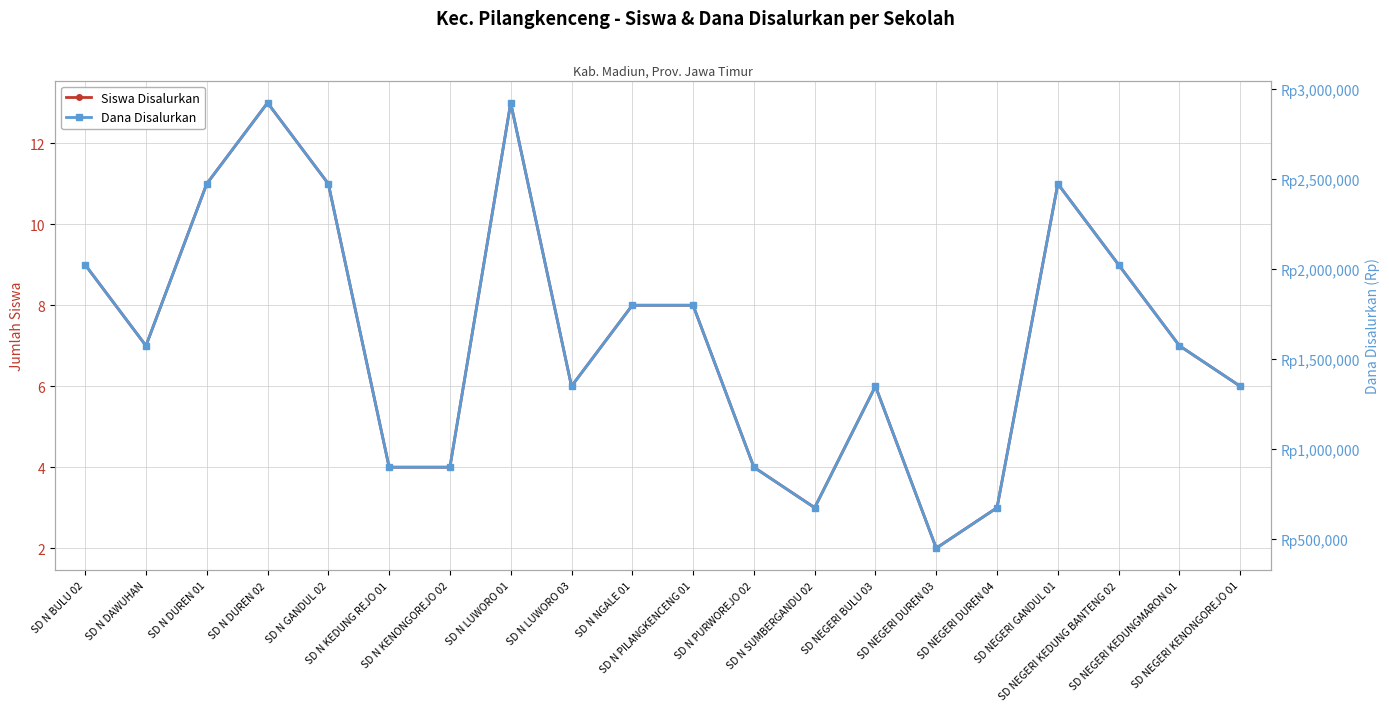

What is the difference between the highest and lowest values at SD N DAWUHAN?

1574993